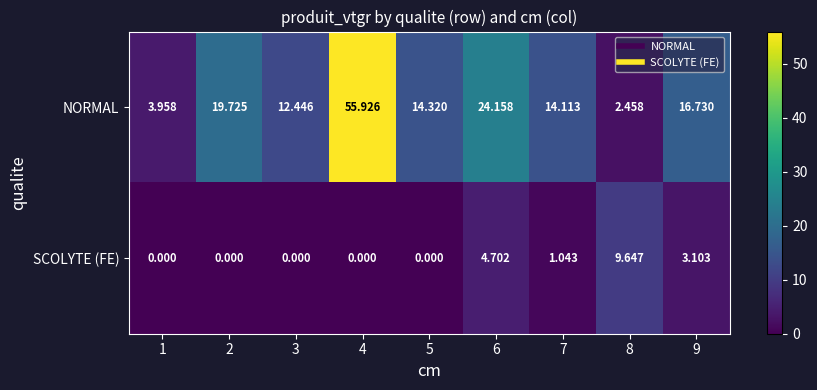

Which series has the largest range (max minus min)?

NORMAL